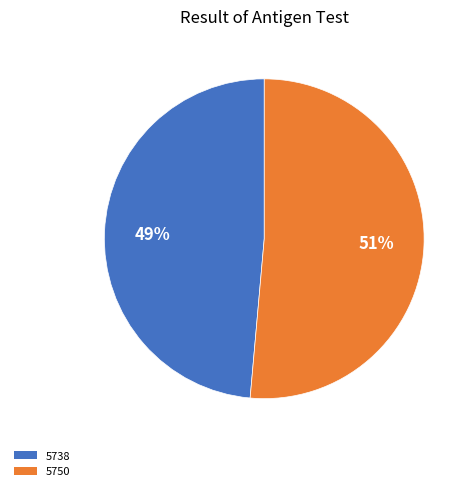

Do 5738 and 5750 together represent more than half of the pie?

Yes